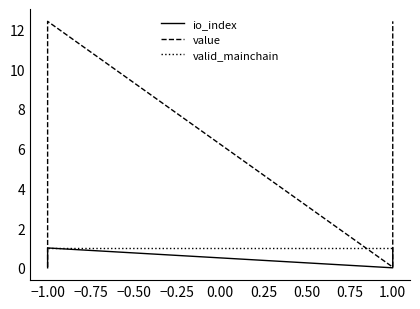

What are all the series names shown in the legend?

io_index, value, valid_mainchain